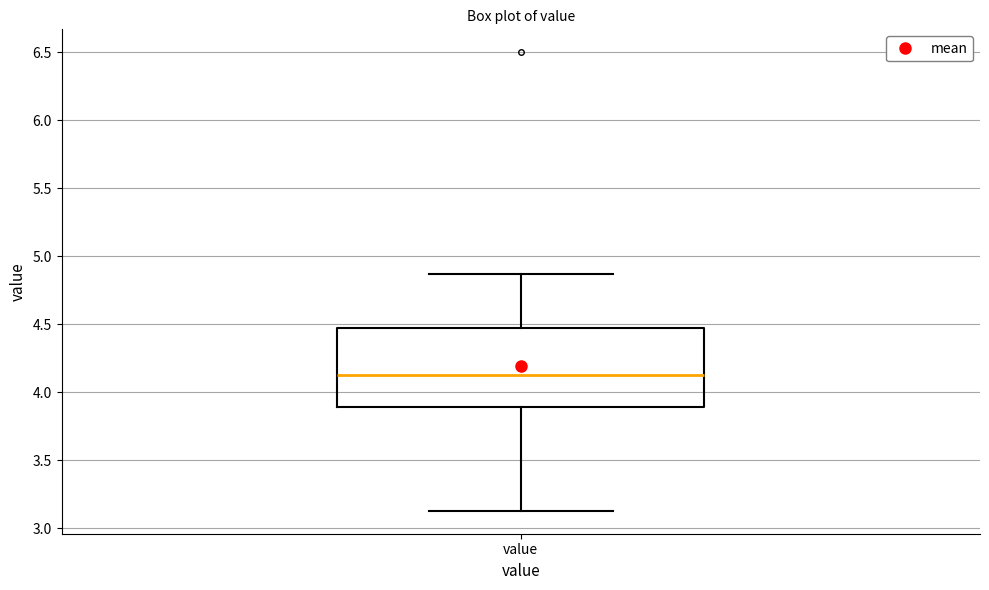

Read this box plot against the y-axis: the position of the median line, the range covered by the box, and the ends of both whiskers. The values are not printed on the chart, so give them approximately, as read against the axis.

median 4.15, box 3.90 to 4.45, whiskers 3.15 to 4.85